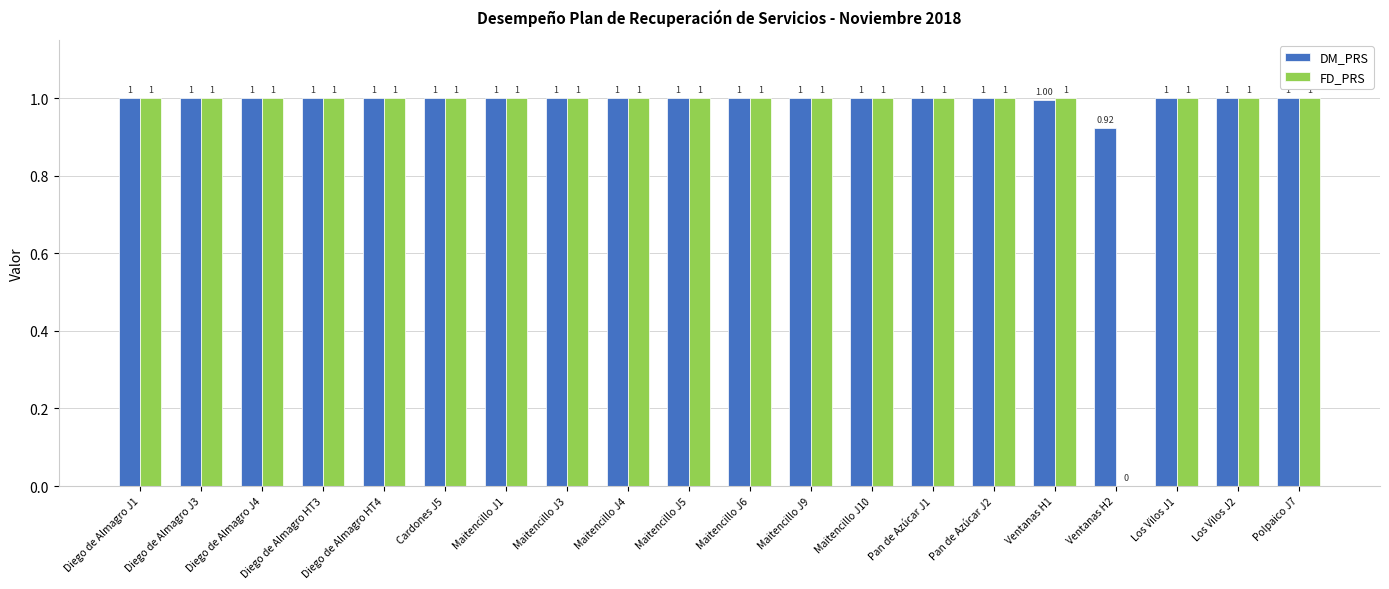

What is the total value across all series at Maitencillo J9?

2.0